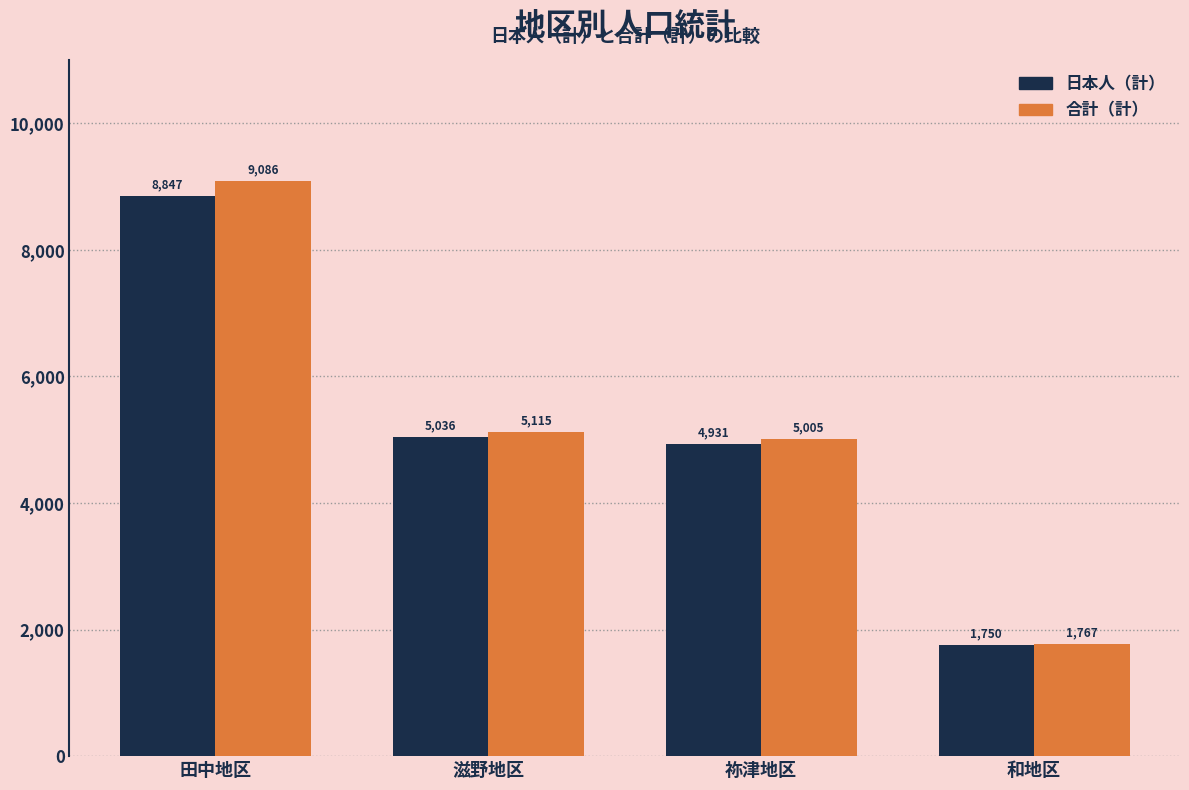

What is the maximum value for 日本人（計）?

8847